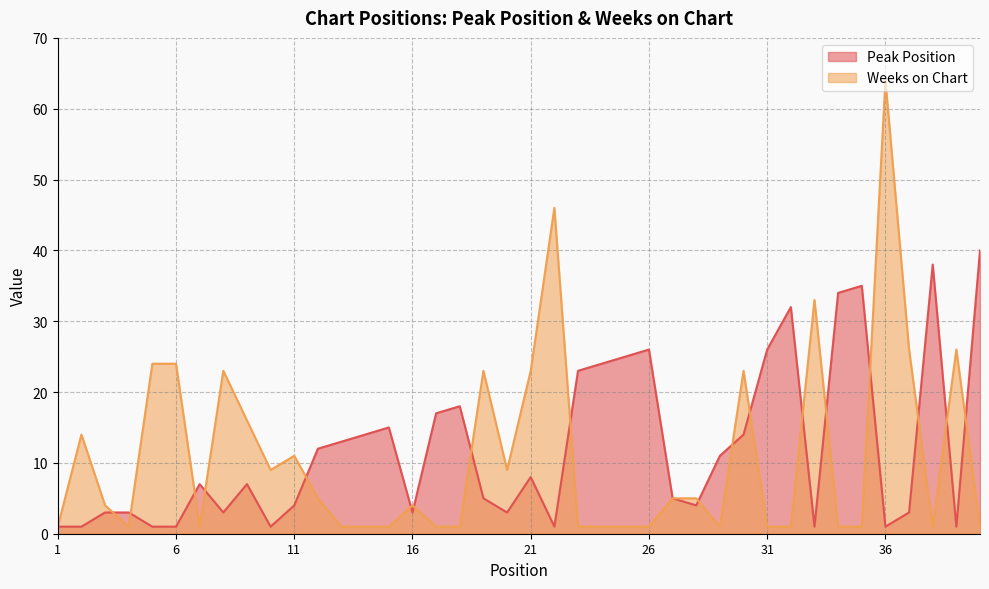

List the series in order of their peak value, highest first.

Weeks on Chart, Peak Position